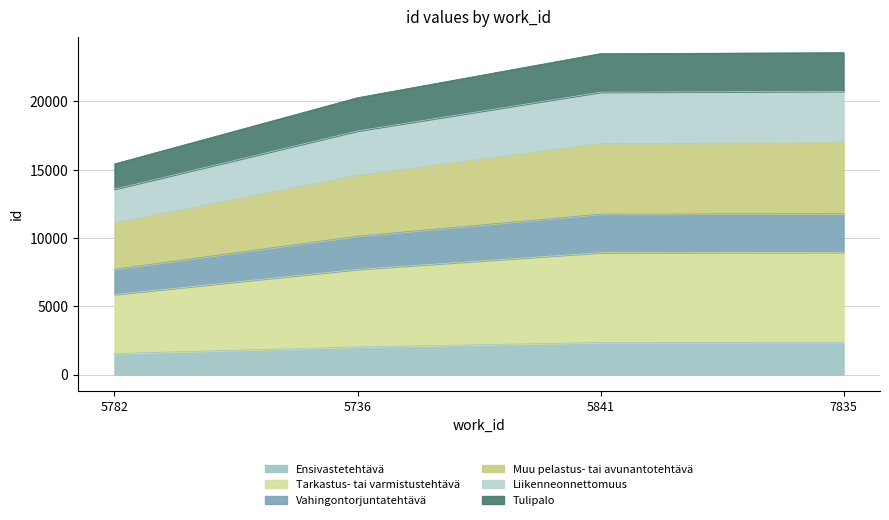

Which category has the highest value across all series?

7835